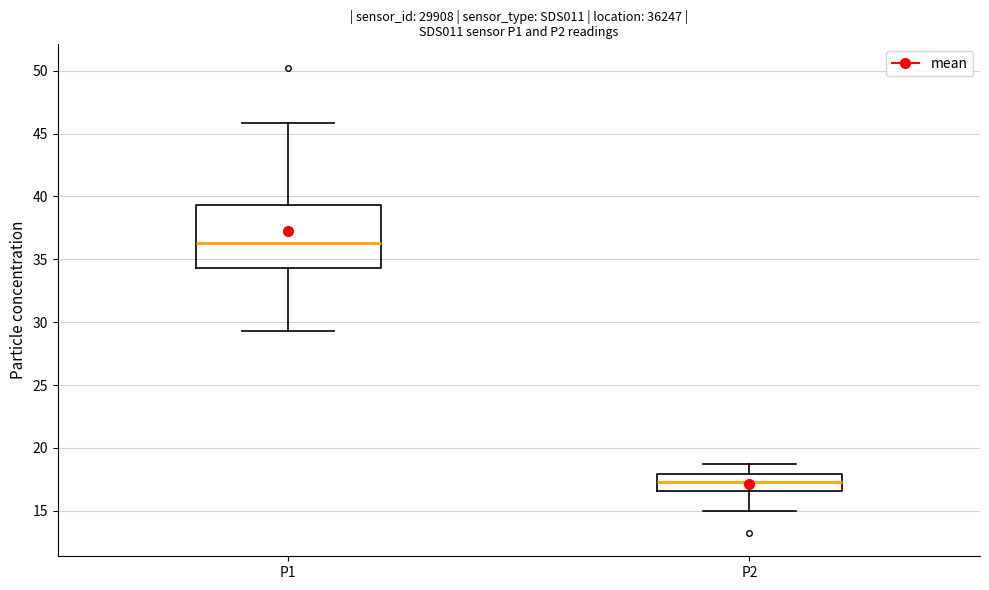

Comparing the boxes themselves (not the whiskers), which one is the tallest?

P1